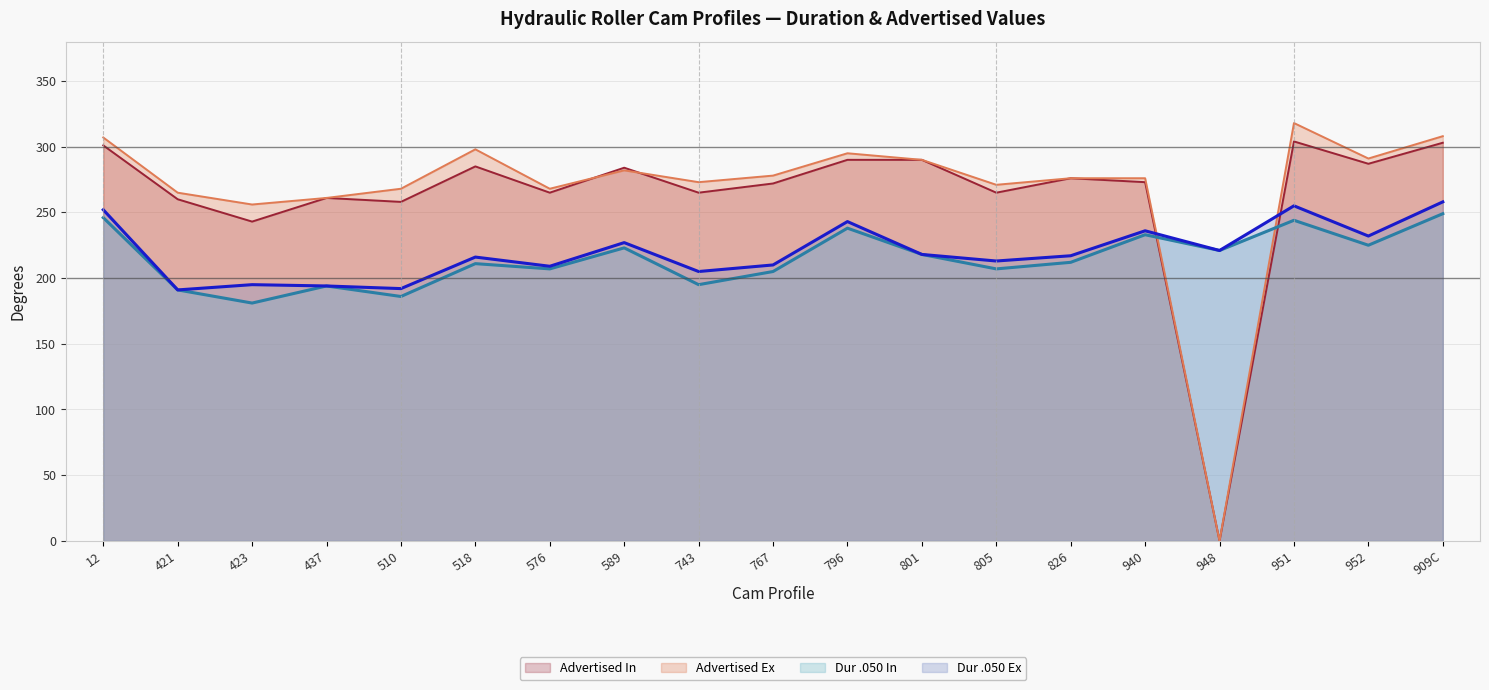

What is the maximum value shown in the chart?

318